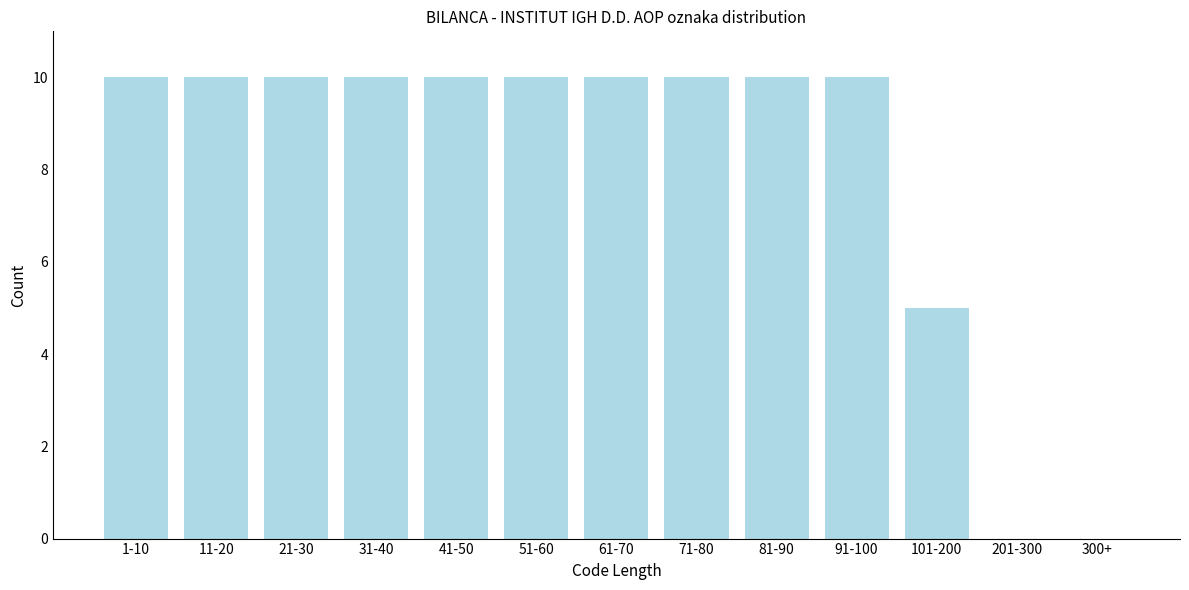

Reading left to right, extract all data points from this chart.

1-10=10	11-20=10	21-30=10	31-40=10	41-50=10	51-60=10	61-70=10	71-80=10	81-90=10	91-100=10	101-200=5	201-300=0	300+=0